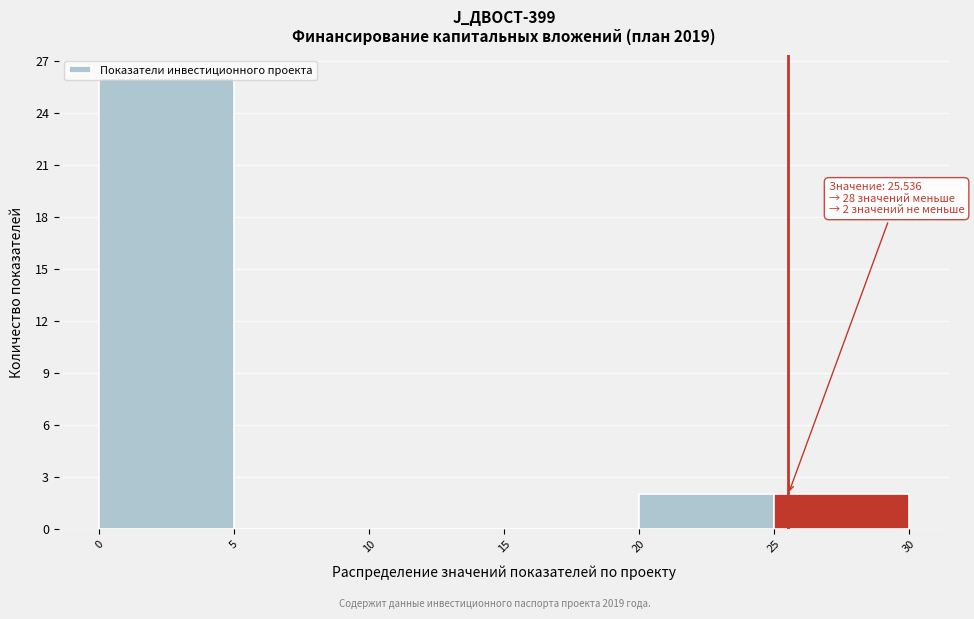

Over which range of the x-axis is the bar tallest?

0 to 5